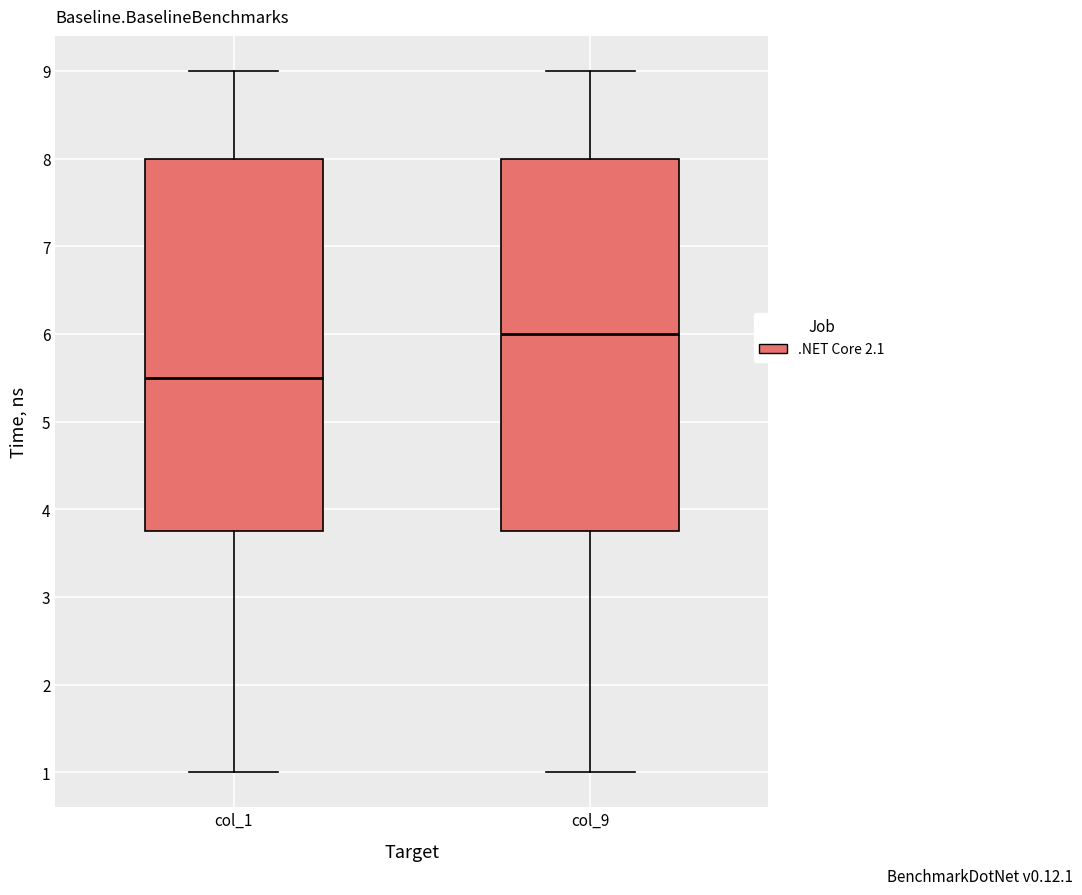

Where does the upper whisker of the box for col_9 end on the y-axis? The values are not printed on the chart, so give them approximately, as read against the axis.

9.0